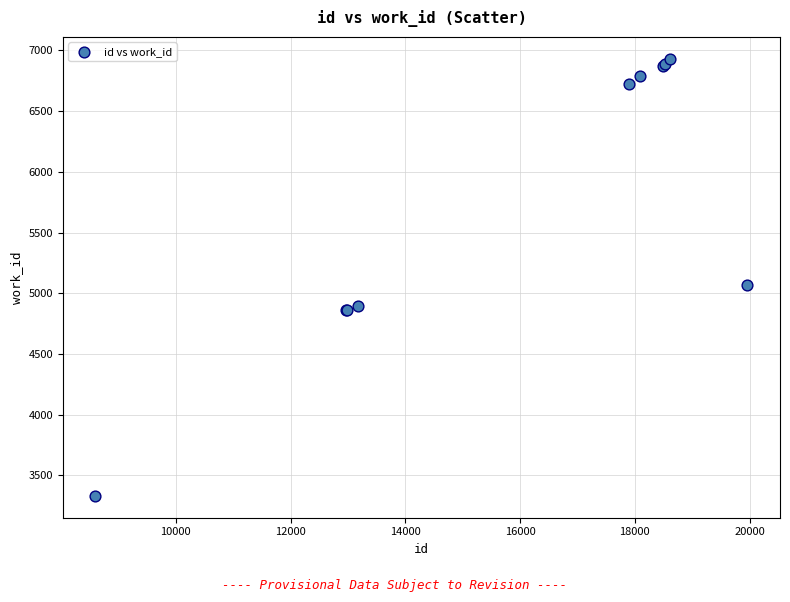

What Y value in the scatter plot is closest to 5131?

5070